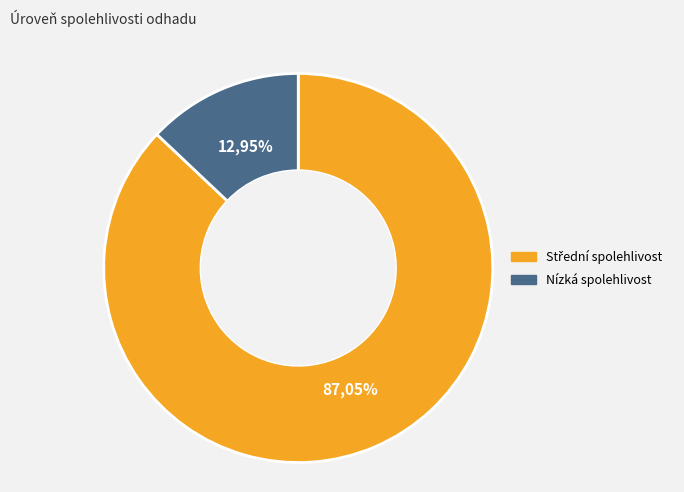

To the nearest percent, what is the difference between the Střední spolehlivost and Nízká spolehlivost slice percentages?

74%